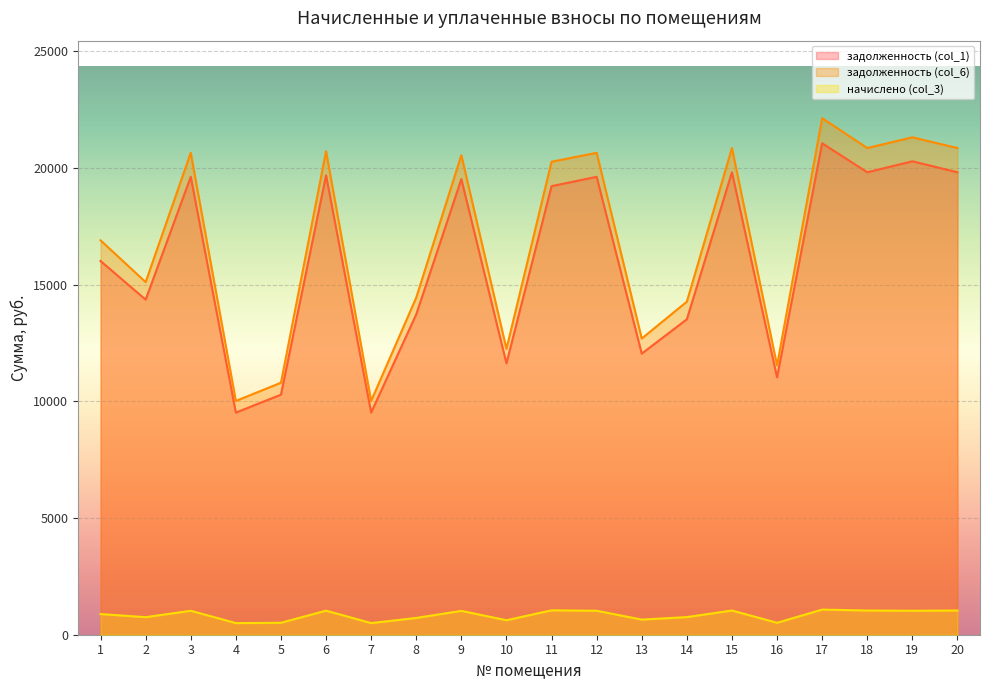

The начислено (col_3) series shows 259.3 at 8. True or false?

False